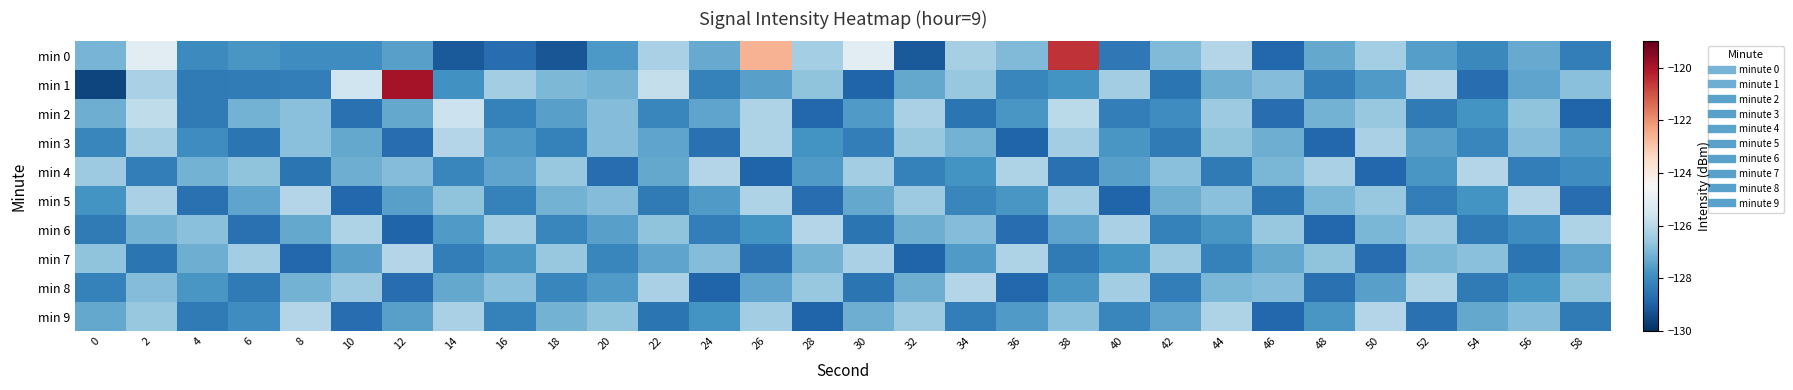

Reading left to right, transcribe all the data shown in this chart.

min 0: 0=-127.1	2=-125.1	4=-128.0	6=-127.7	8=-127.9	10=-127.9	12=-127.5	14=-129.1	16=-128.7	18=-129.2	20=-127.7	22=-126.3	24=-127.3	26=-122.6	28=-126.4	30=-125.1	32=-129.1	34=-126.3	36=-126.9	38=-120.5	40=-128.4	42=-126.9	44=-126.1	46=-128.8	48=-127.3	50=-126.4	52=-127.5	54=-128.0	56=-127.3	58=-128.3
min 1: 0=-129.5	2=-126.3	4=-128.4	6=-128.3	8=-128.3	10=-125.6	12=-119.9	14=-127.8	16=-126.4	18=-127.0	20=-127.1	22=-125.8	24=-128.2	26=-127.5	28=-126.7	30=-128.9	32=-127.3	34=-126.6	36=-128.1	38=-127.8	40=-126.4	42=-128.5	44=-127.2	46=-126.9	48=-128.3	50=-127.6	52=-126.1	54=-128.7	56=-127.4	58=-126.8
min 2: 0=-127.2	2=-125.9	4=-128.4	6=-127.1	8=-126.8	10=-128.6	12=-127.3	14=-125.7	16=-128.2	18=-127.5	20=-126.9	22=-128.1	24=-127.4	26=-126.2	28=-128.8	30=-127.6	32=-126.3	34=-128.5	36=-127.7	38=-126.0	40=-128.3	42=-127.9	44=-126.5	46=-128.7	48=-127.1	50=-126.6	52=-128.4	54=-127.8	56=-126.7	58=-128.9
min 3: 0=-128.1	2=-126.4	4=-127.9	6=-128.5	8=-126.8	10=-127.3	12=-128.7	14=-126.1	16=-127.6	18=-128.2	20=-126.9	22=-127.4	24=-128.6	26=-126.2	28=-127.8	30=-128.3	32=-126.6	34=-127.1	36=-128.9	38=-126.4	40=-127.7	42=-128.4	44=-126.7	46=-127.2	48=-128.8	50=-126.3	52=-127.5	54=-128.1	56=-126.9	58=-127.6
min 4: 0=-126.5	2=-128.3	4=-127.1	6=-126.7	8=-128.5	10=-127.2	12=-126.9	14=-128.1	16=-127.4	18=-126.6	20=-128.7	22=-127.3	24=-126.1	26=-128.9	28=-127.6	30=-126.4	32=-128.2	34=-127.8	36=-126.2	38=-128.6	40=-127.5	42=-126.8	44=-128.4	46=-127.0	48=-126.3	50=-128.8	52=-127.7	54=-126.1	56=-128.3	58=-127.9
min 5: 0=-127.8	2=-126.3	4=-128.6	6=-127.4	8=-126.1	10=-128.8	12=-127.5	14=-126.7	16=-128.2	18=-127.1	20=-126.9	22=-128.4	24=-127.6	26=-126.2	28=-128.7	30=-127.3	32=-126.5	34=-128.1	36=-127.7	38=-126.4	40=-128.9	42=-127.2	44=-126.8	46=-128.5	48=-127.0	50=-126.6	52=-128.3	54=-127.8	56=-126.1	58=-128.7
min 6: 0=-128.4	2=-127.1	4=-126.8	6=-128.6	8=-127.3	10=-126.2	12=-128.9	14=-127.6	16=-126.4	18=-128.1	20=-127.5	22=-126.7	24=-128.3	26=-127.8	28=-126.1	30=-128.5	32=-127.2	34=-126.9	36=-128.7	38=-127.4	40=-126.3	42=-128.2	44=-127.7	46=-126.6	48=-128.8	50=-127.0	52=-126.5	54=-128.4	56=-127.9	58=-126.2
min 7: 0=-126.7	2=-128.5	4=-127.2	6=-126.4	8=-128.8	10=-127.5	12=-126.1	14=-128.3	16=-127.7	18=-126.6	20=-128.1	22=-127.4	24=-126.9	26=-128.6	28=-127.1	30=-126.3	32=-128.9	34=-127.6	36=-126.2	38=-128.4	40=-127.8	42=-126.5	44=-128.2	46=-127.3	48=-126.7	50=-128.7	52=-127.0	54=-126.8	56=-128.5	58=-127.4
min 8: 0=-128.2	2=-126.9	4=-127.7	6=-128.4	8=-127.1	10=-126.5	12=-128.7	14=-127.3	16=-126.8	18=-128.1	20=-127.6	22=-126.3	24=-128.9	26=-127.4	28=-126.6	30=-128.5	32=-127.2	34=-126.1	36=-128.8	38=-127.7	40=-126.4	42=-128.3	44=-127.0	46=-126.9	48=-128.6	50=-127.5	52=-126.2	54=-128.4	56=-127.8	58=-126.7
min 9: 0=-127.3	2=-126.6	4=-128.4	6=-127.9	8=-126.1	10=-128.7	12=-127.5	14=-126.3	16=-128.2	18=-127.1	20=-126.7	22=-128.5	24=-127.8	26=-126.4	28=-128.9	30=-127.2	32=-126.5	34=-128.3	36=-127.6	38=-126.8	40=-128.1	42=-127.4	44=-126.2	46=-128.8	48=-127.7	50=-126.1	52=-128.6	54=-127.3	56=-126.9	58=-128.4